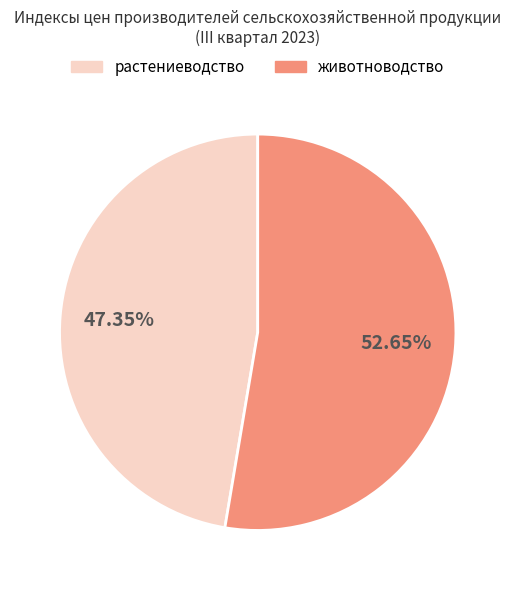

Between животноводство and растениеводство, which is larger?

животноводство